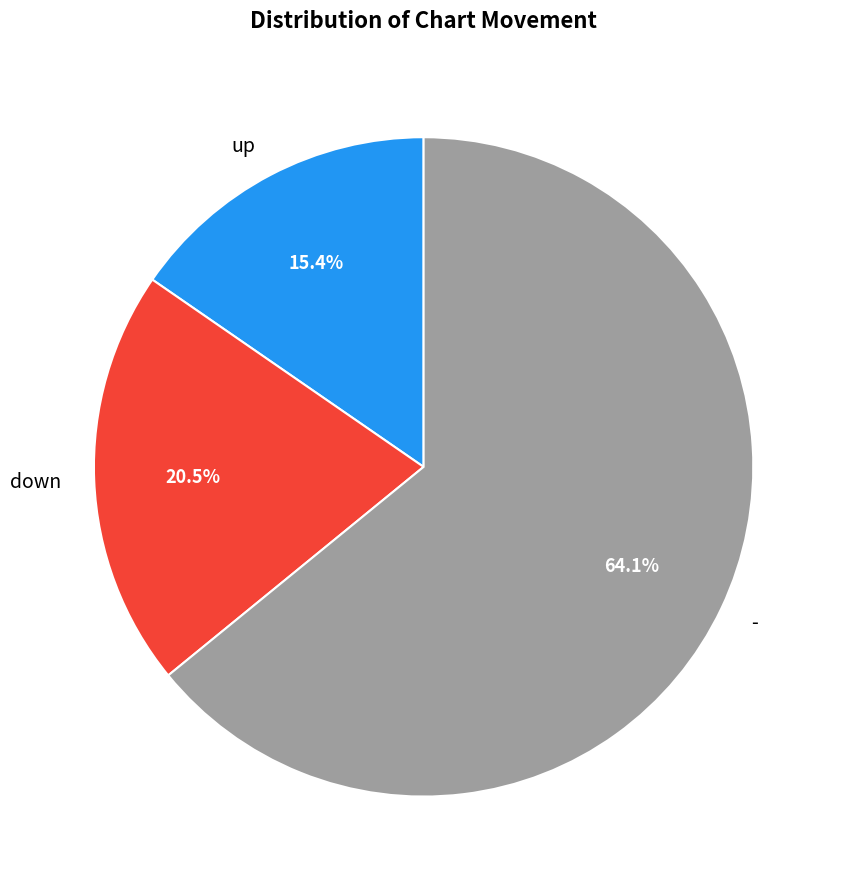

What is the total percentage of down and -?

84.6%